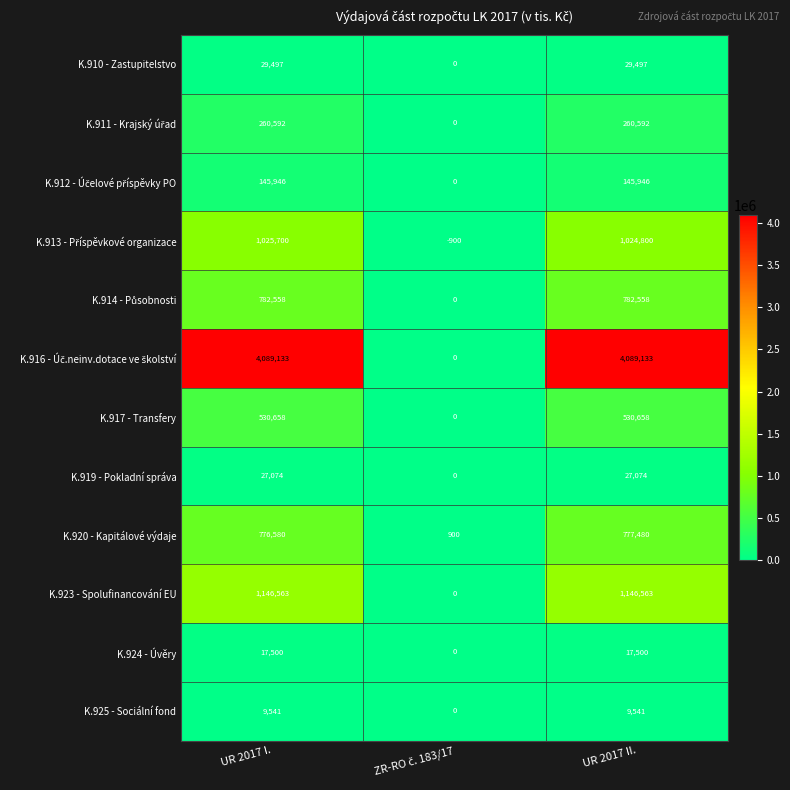

What is the greatest value displayed?

4089133